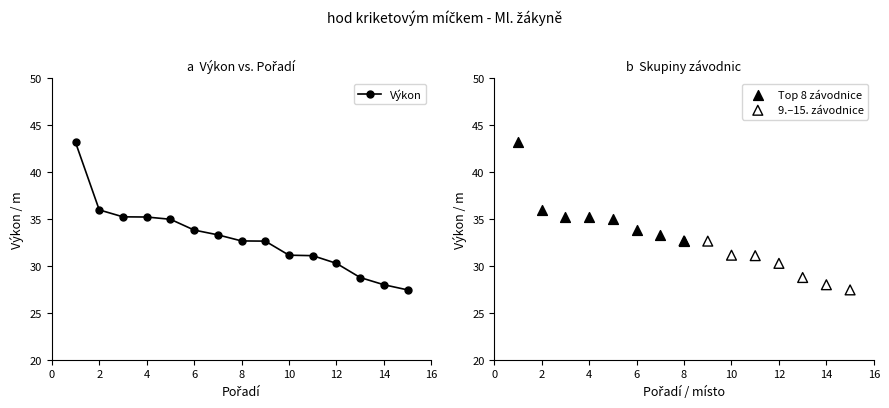

What is the ratio of the value at 8 to the value at 11?

1.1